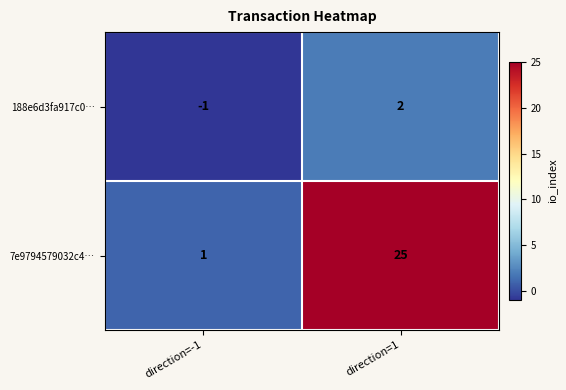

Reading left to right, list all the values displayed in this chart.

188e6d3fa917c0…: direction=-1=-1	direction=1=2
7e9794579032c4…: direction=-1=1	direction=1=25